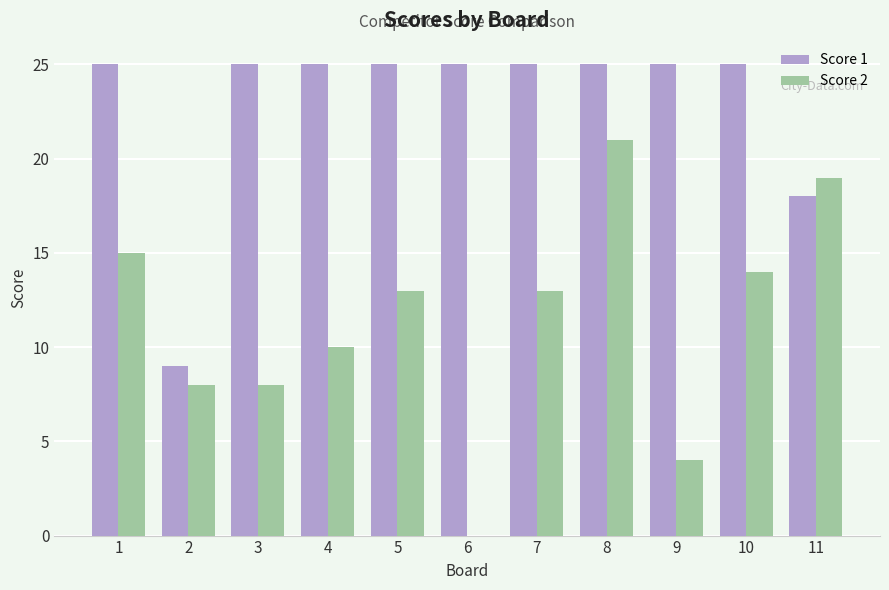

What is the sum of all Score 1 values?

252